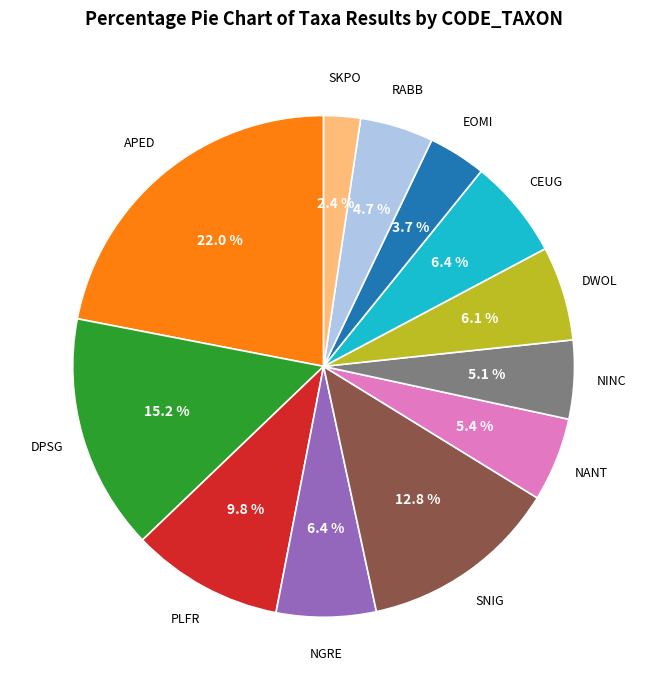

Is there any slice that represents more than half of the pie?

No